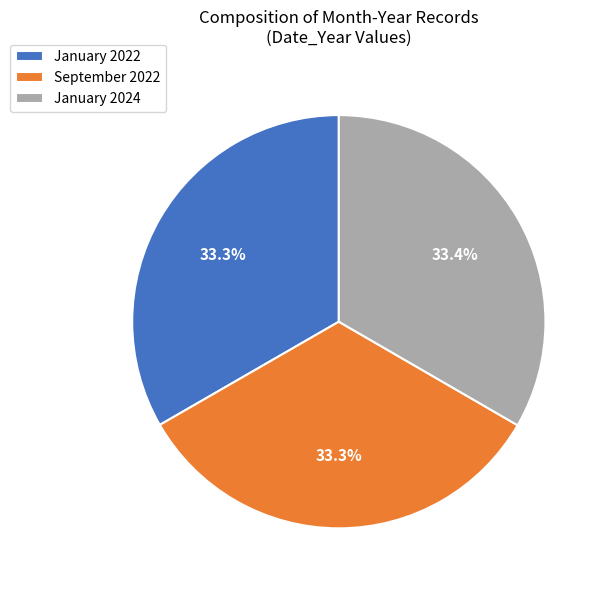

Combined, do January 2022 and September 2022 account for over 50%?

Yes